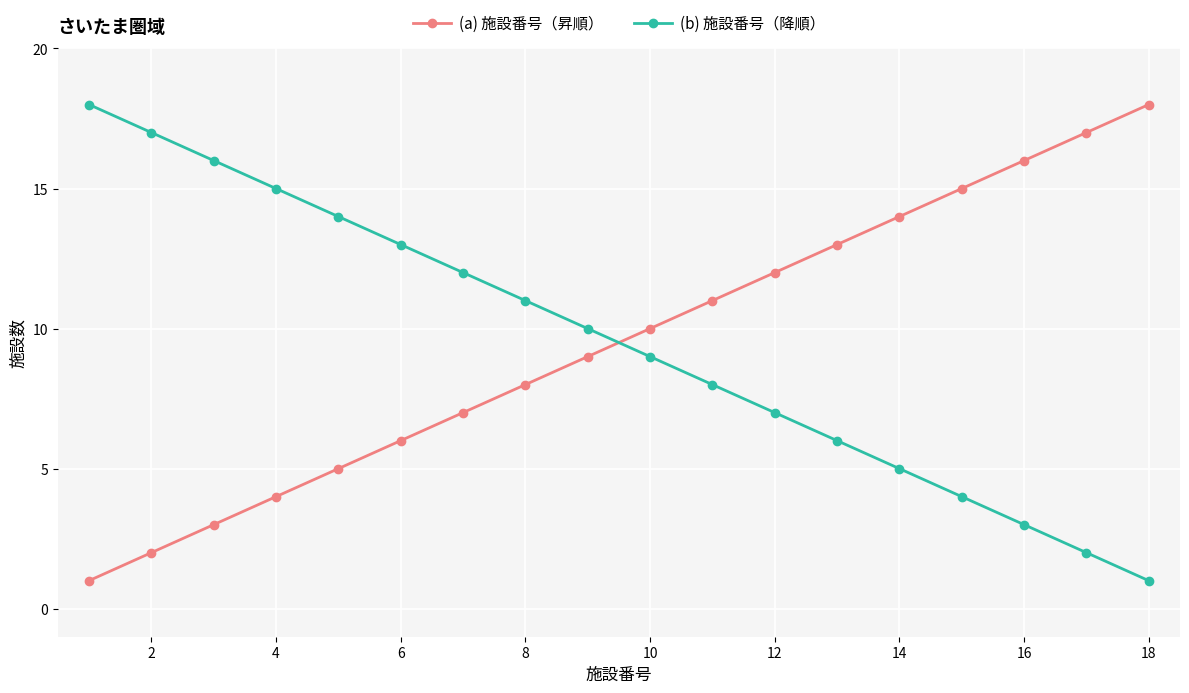

What is the difference between the second highest and second lowest values in the (a) 施設番号（昇順） series?

15